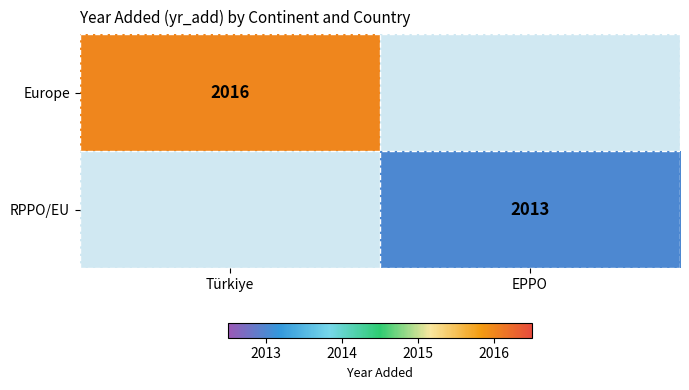

Count the number of categories in the chart.

2